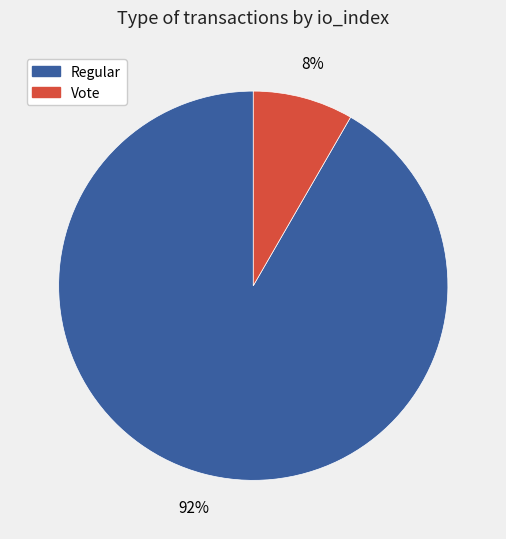

To the nearest percent, what is the average slice percentage?

50%